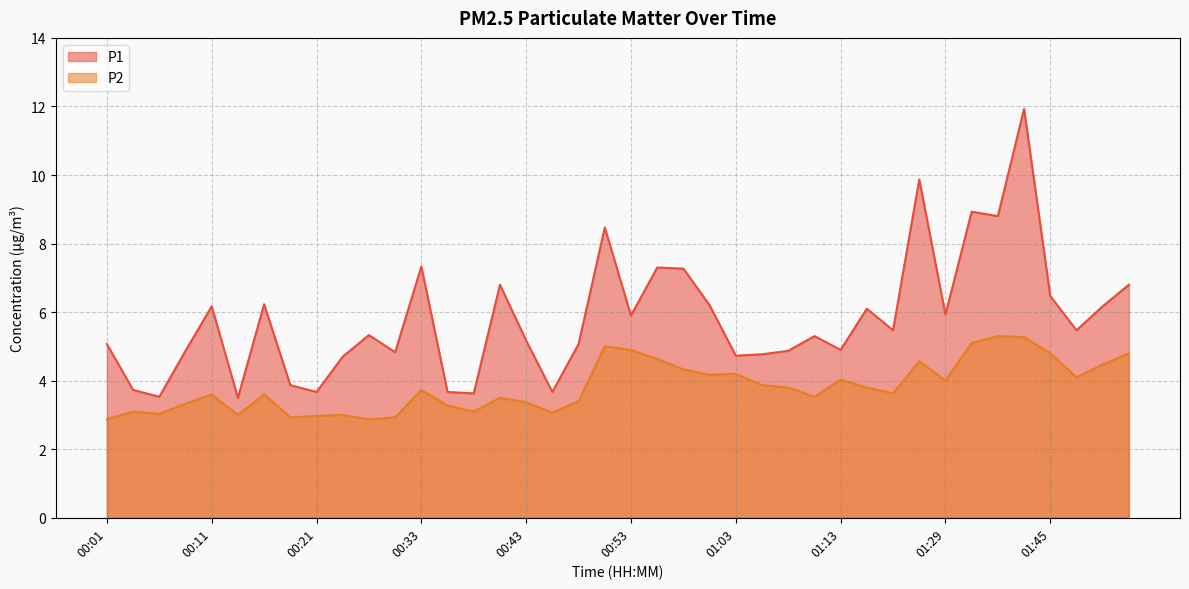

True or false: P2 and P1 intersect in this chart.

False